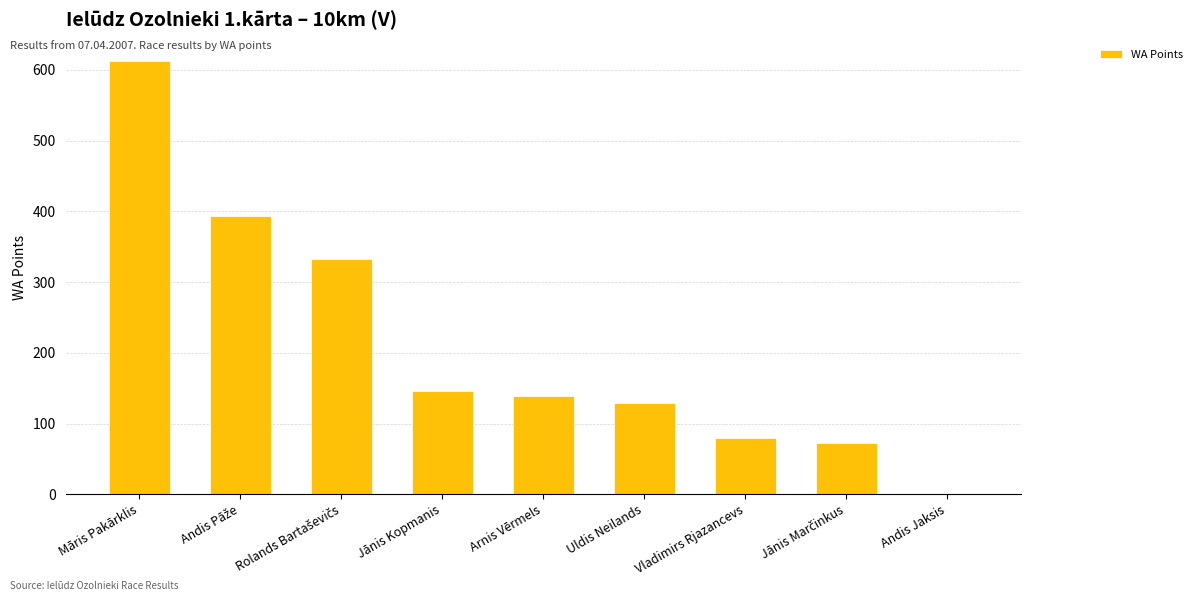

What is the sum of the values at Vladimirs Rjazancevs and Jānis Kopmanis?

226